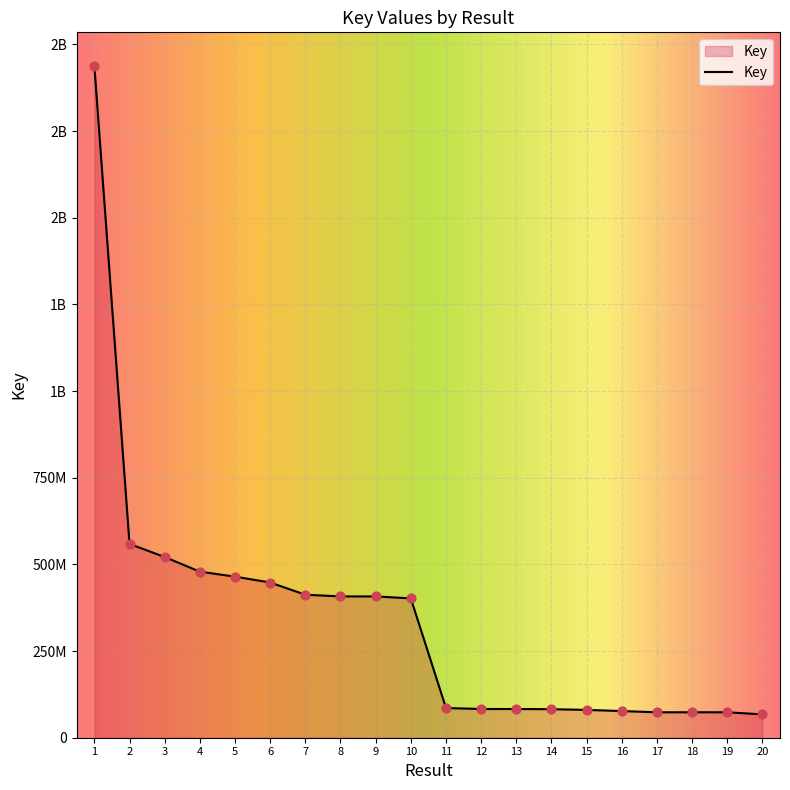

Does the chart have visible grid lines?

Yes